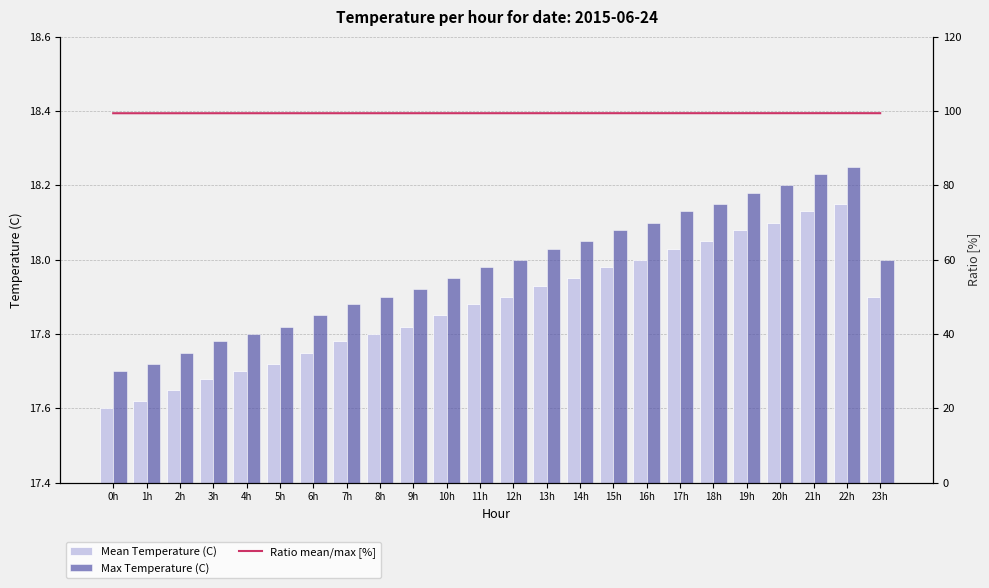

True or false: Max Temperature (C) has a value of 28.4 at 19h.

False